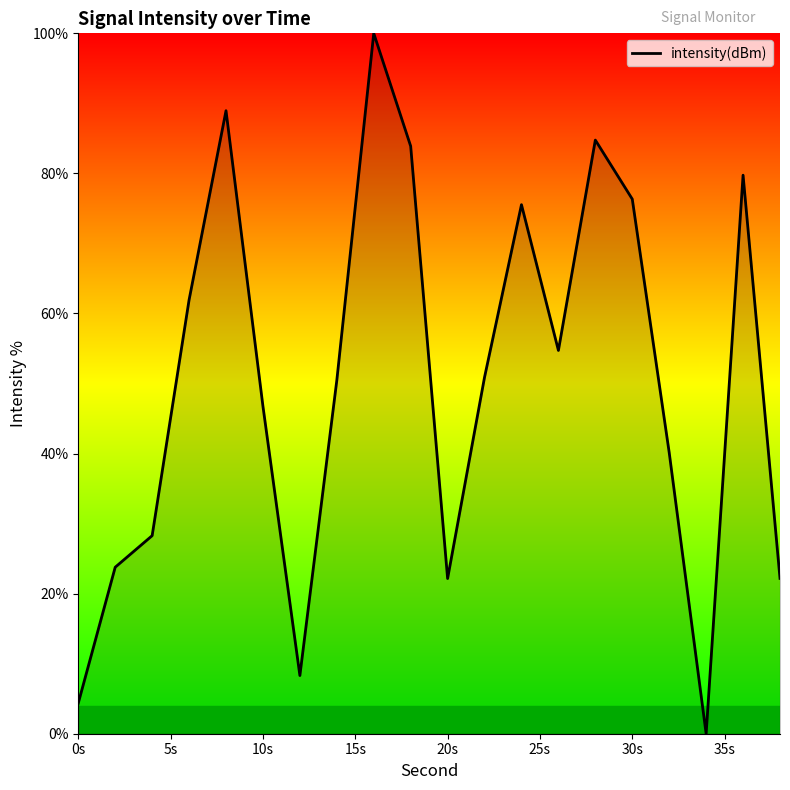

What is the maximum value shown in the chart?

100.0